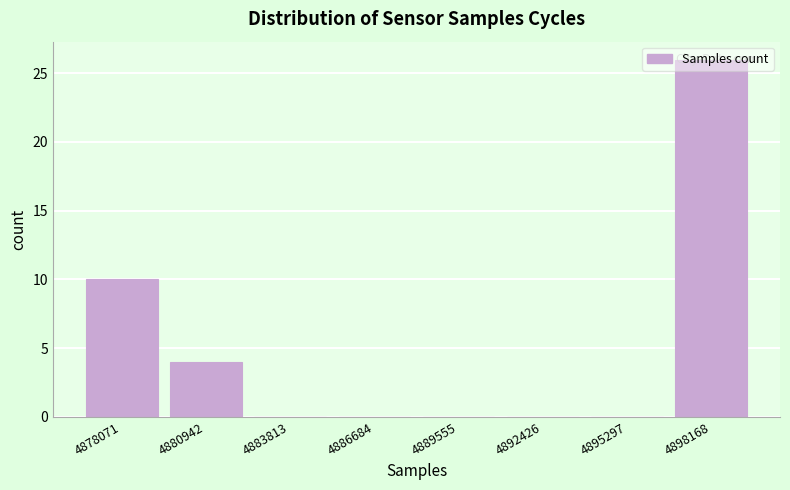

What is the maximum value shown in the chart?

26